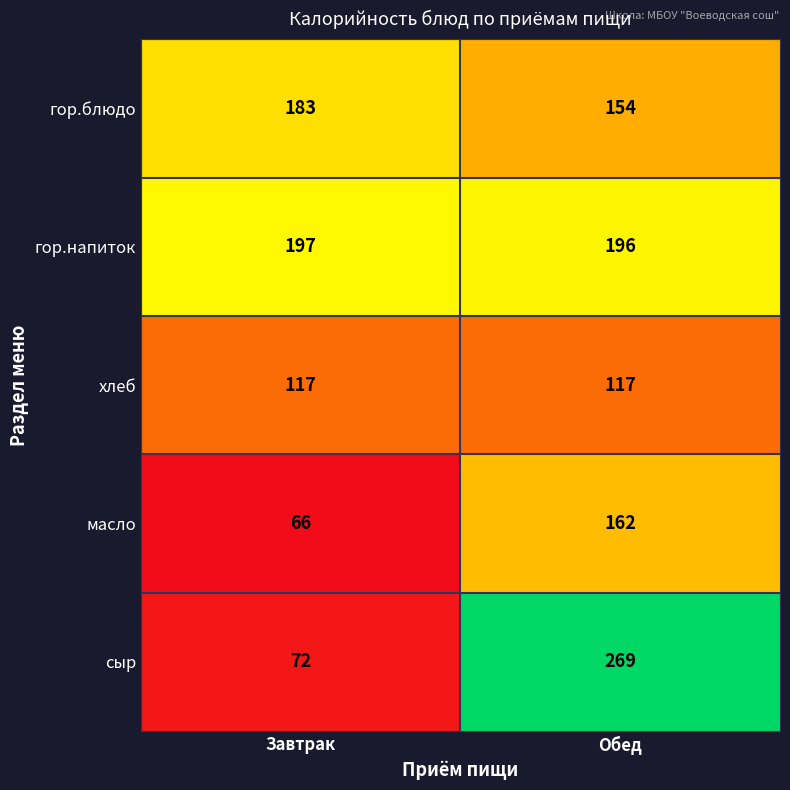

Reading left to right, what are all the values shown in this chart?

гор.блюдо: 183	154
гор.напиток: 197	196
хлеб: 117	117
масло: 66	162
сыр: 72	269